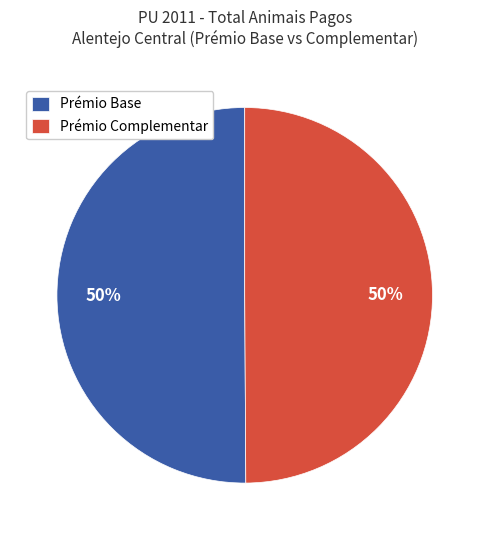

Combined, do Prémio Base and Prémio Complementar account for over 50%?

Yes